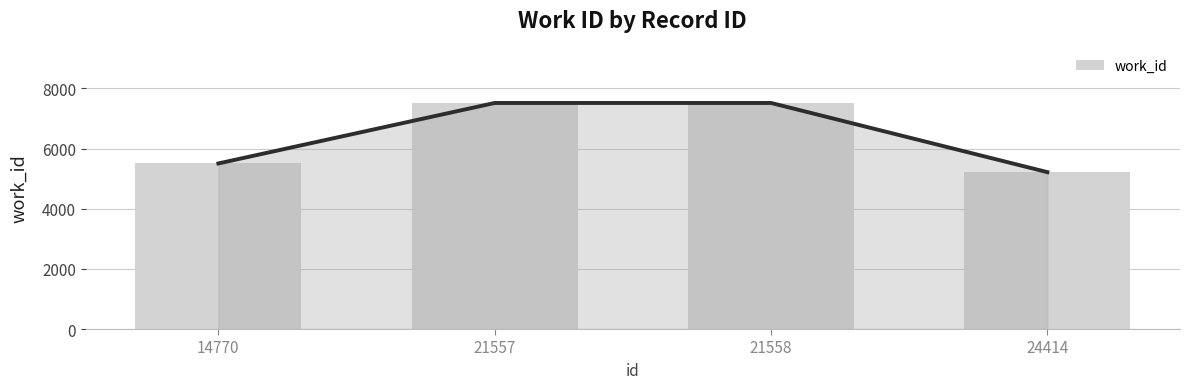

How many series are shown in this chart?

1